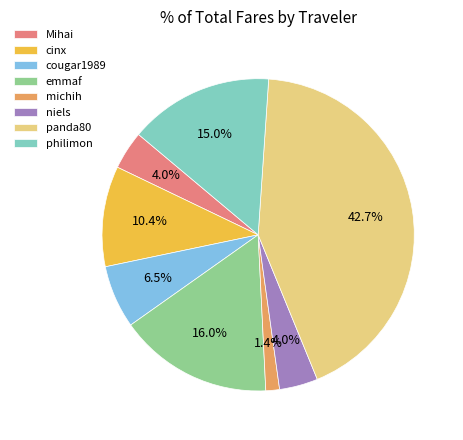

What is the ratio of the value at cougar1989 to the value at emmaf?

0.4